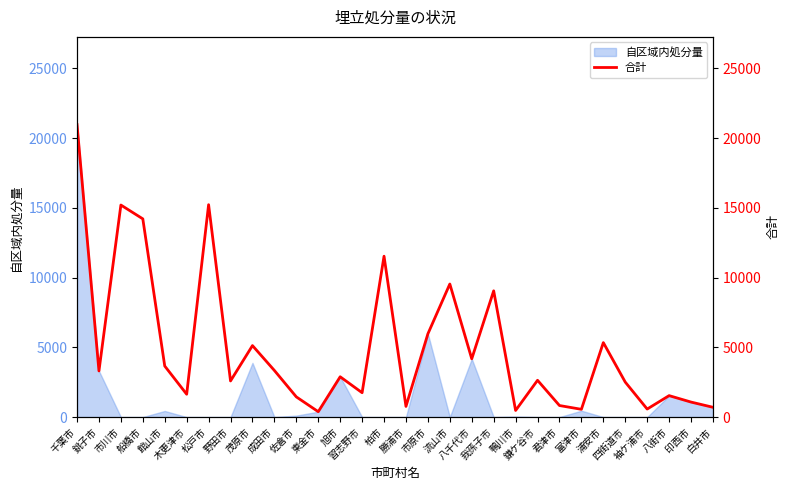

Does the chart have visible grid lines?

No